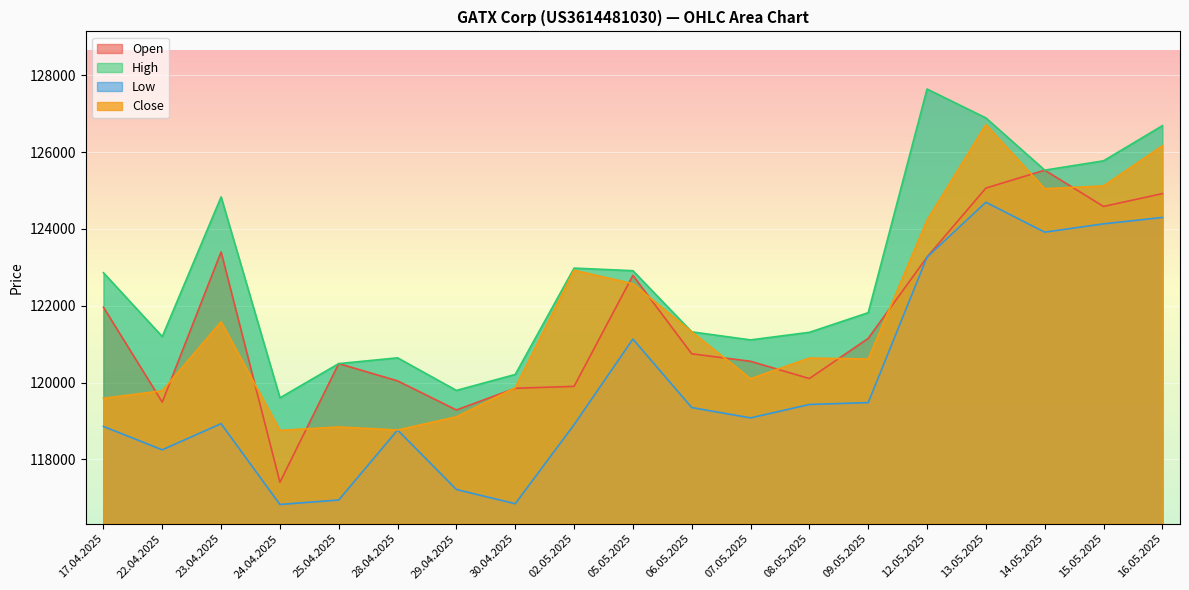

Is the value of Open at 02.05.2025 greater than the value of Close at 02.05.2025?

No